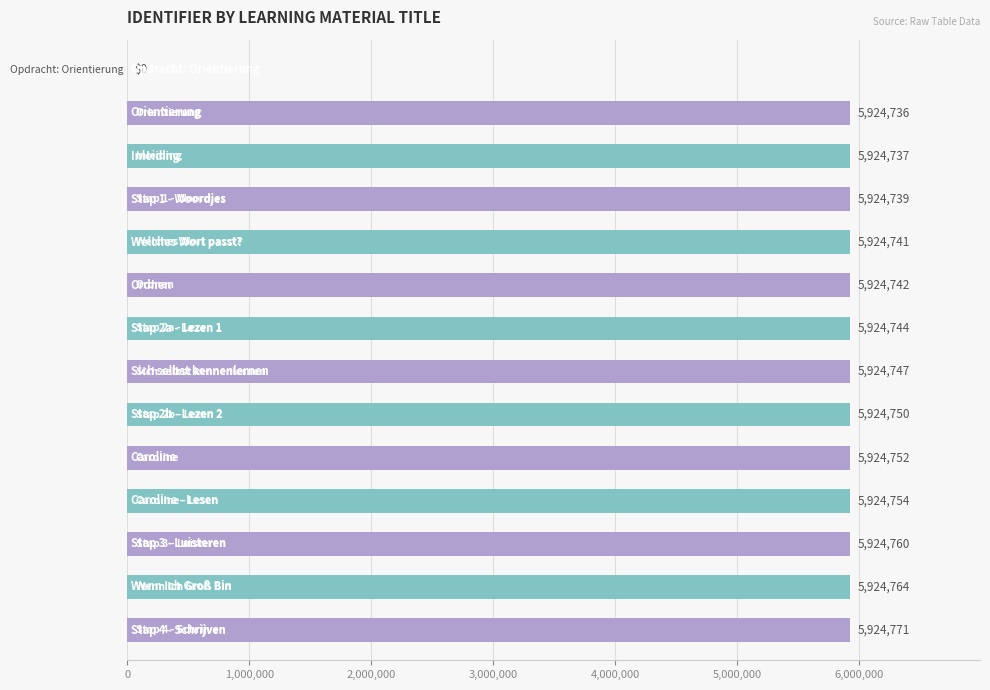

Are the bars horizontal?

Yes